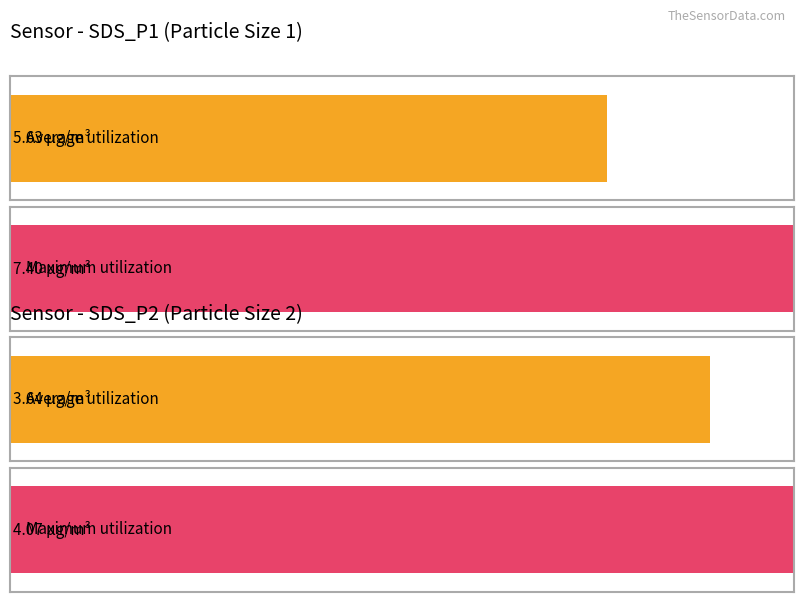

Rank the series by their maximum value, from lowest to highest.

Average utilization, Maximum utilization